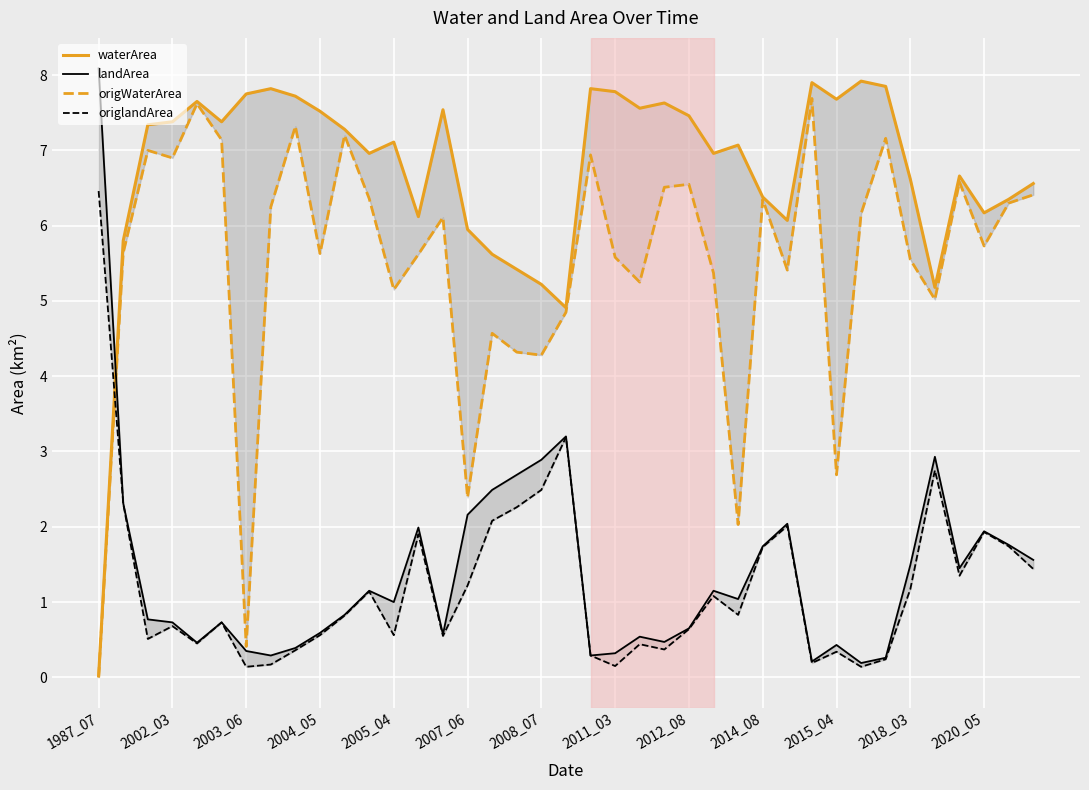

True or false: landArea has more than 2 interior local peaks.

True